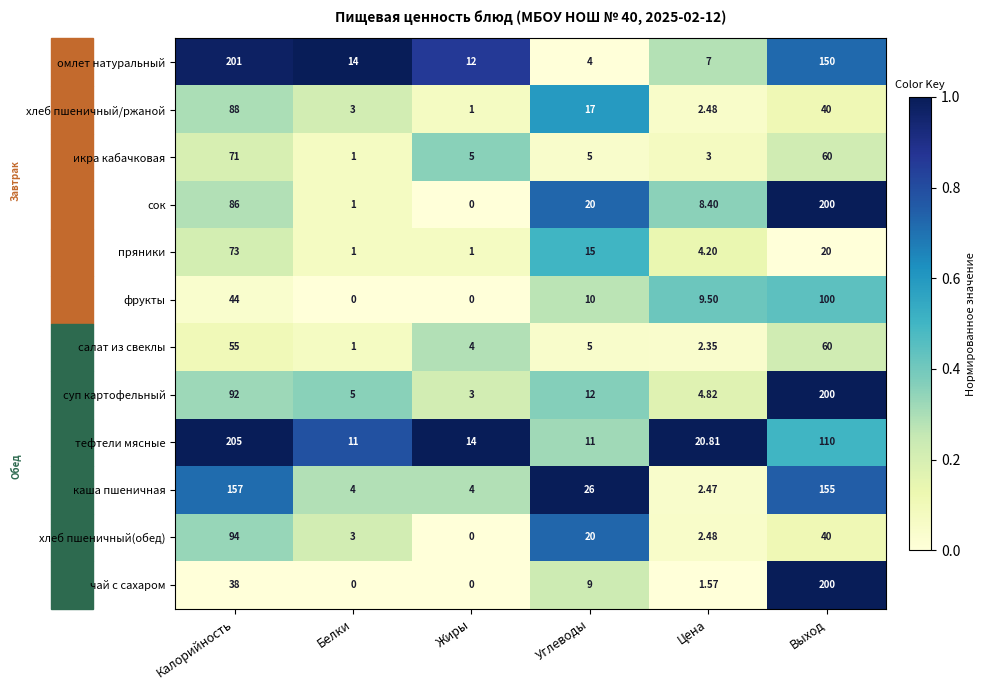

At which label is тефтели мясные closest to 108?

Выход